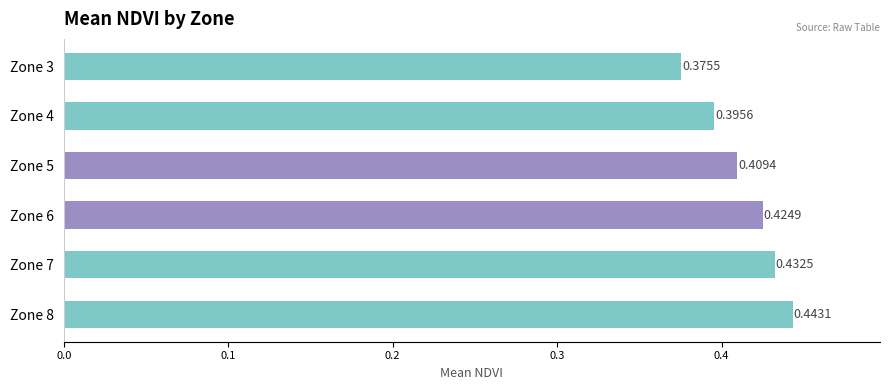

Between Zone 7 and Zone 4, which is larger?

Zone 7